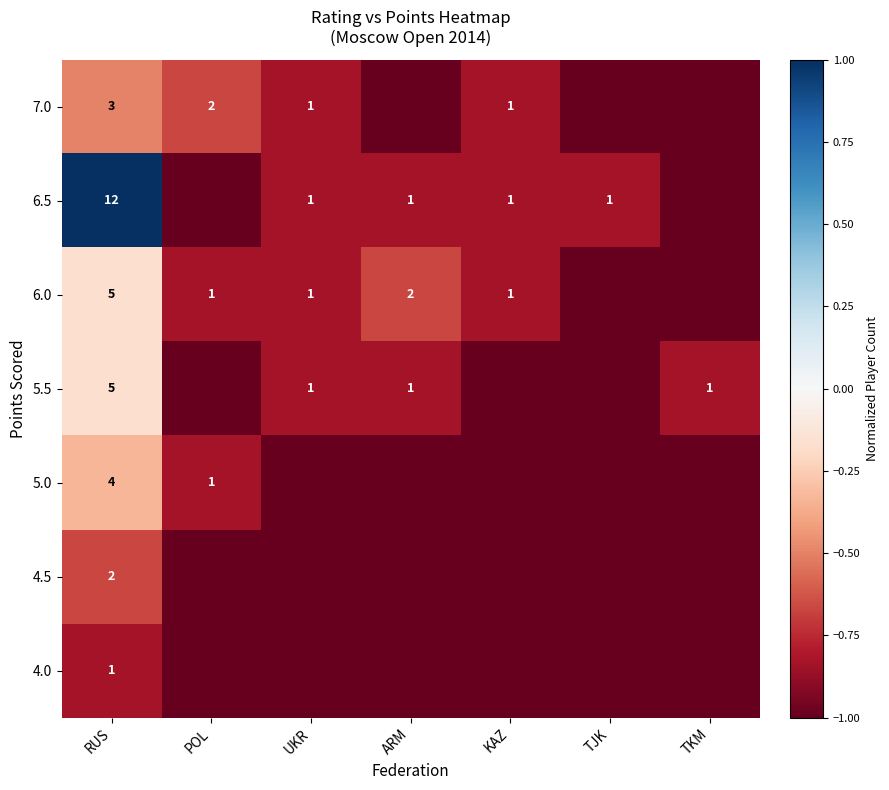

What is the total value across all series at TKM?

-6.8